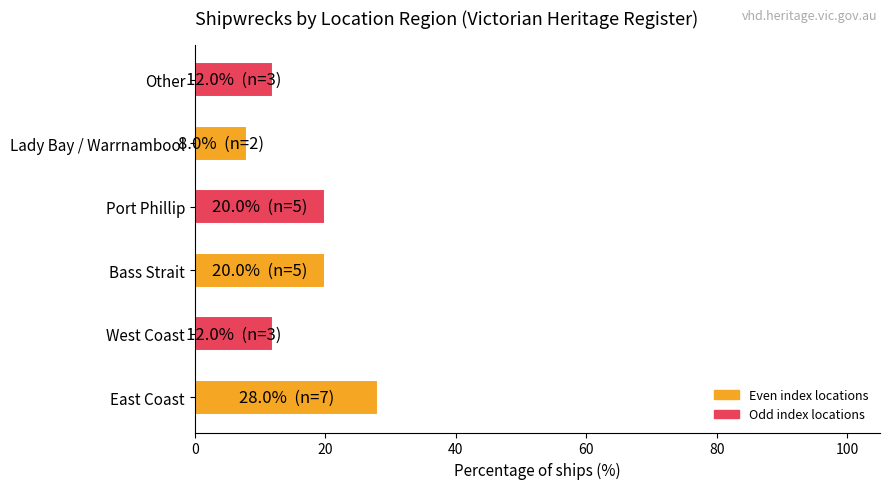

At which category does the chart reach its peak across all series?

East Coast